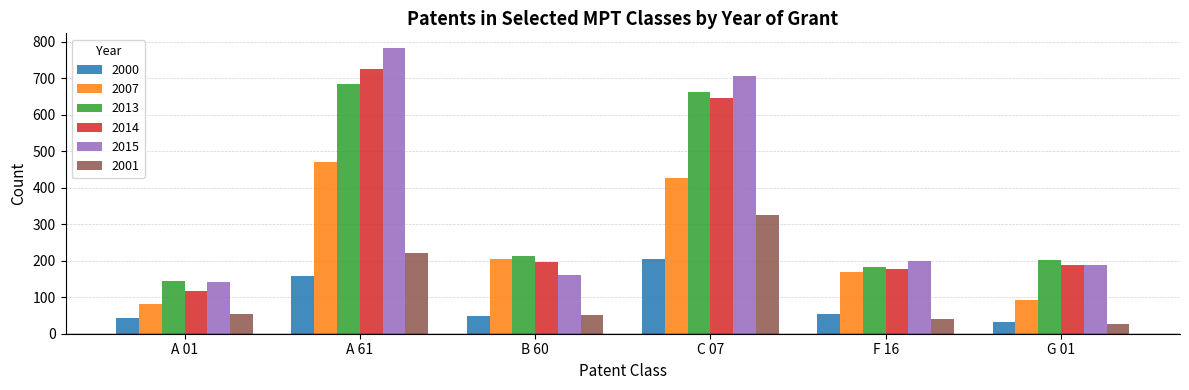

How many bars are there in each group?

6